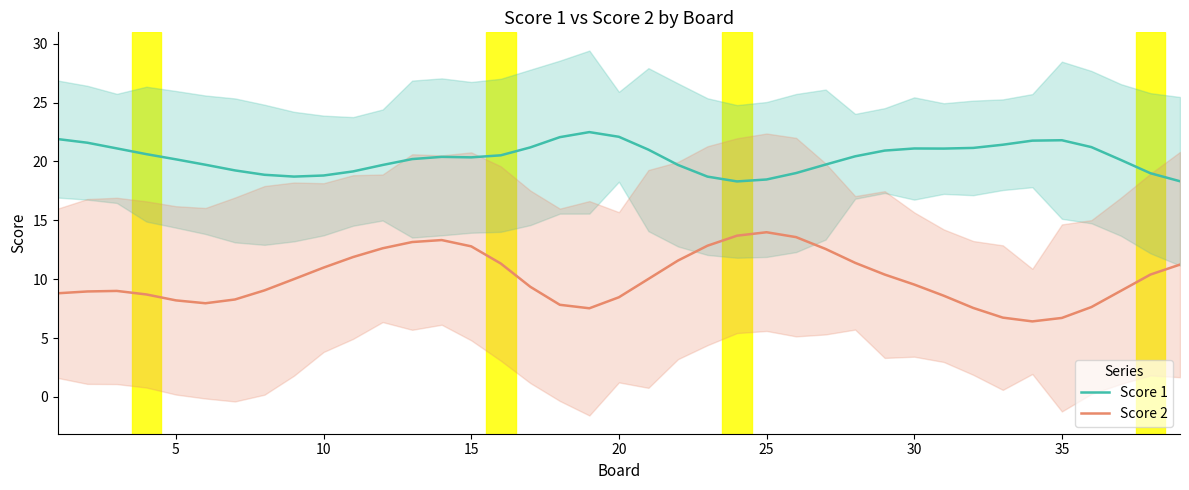

Does the chart display data point markers on the line(s)?

No